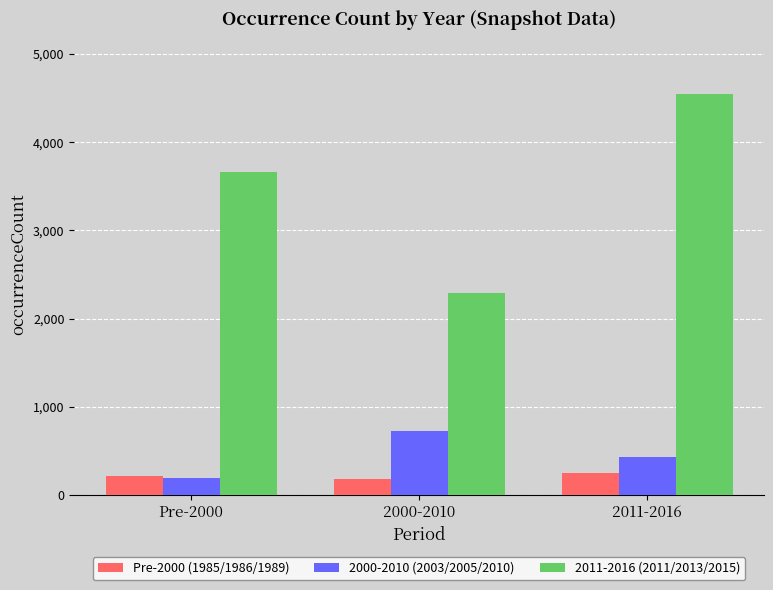

Reading left to right, list all the values displayed in this chart.

Pre-2000 (1985/1986/1989): 216	190	249
2000-2010 (2003/2005/2010): 191	728	439
2011-2016 (2011/2013/2015): 3661	2287	4552